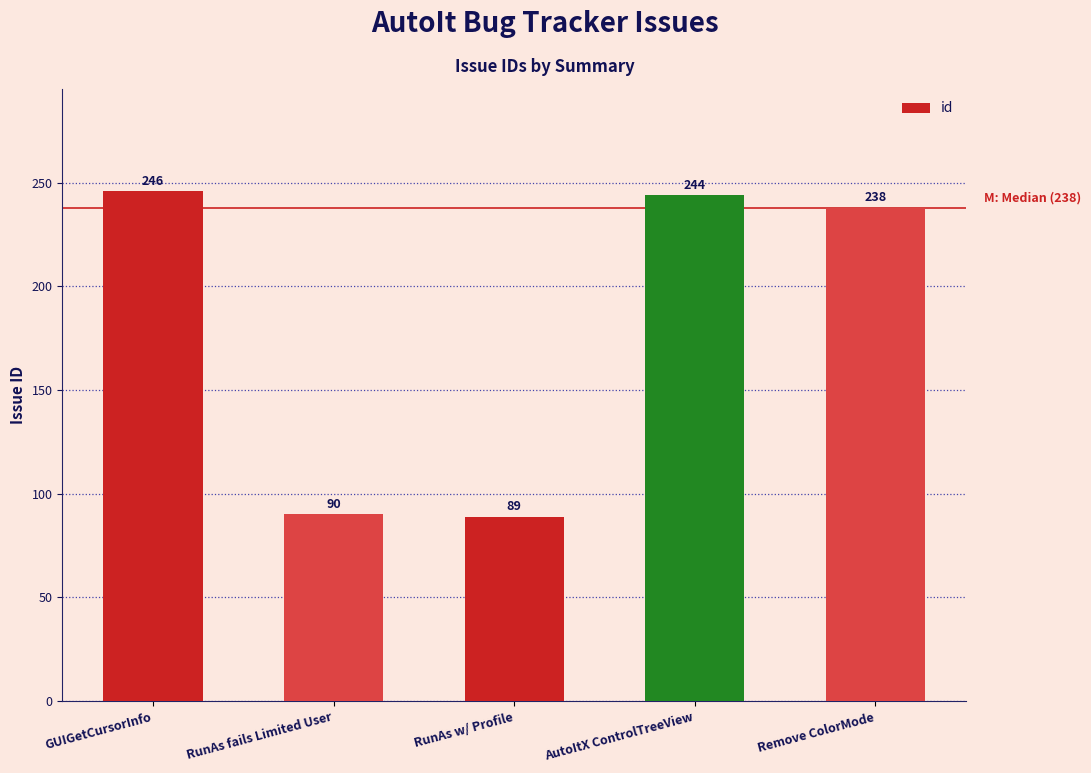

List the labels in order of value, smallest first.

RunAs w/ Profile, RunAs fails Limited User, Remove ColorMode, AutoItX ControlTreeView, GUIGetCursorInfo